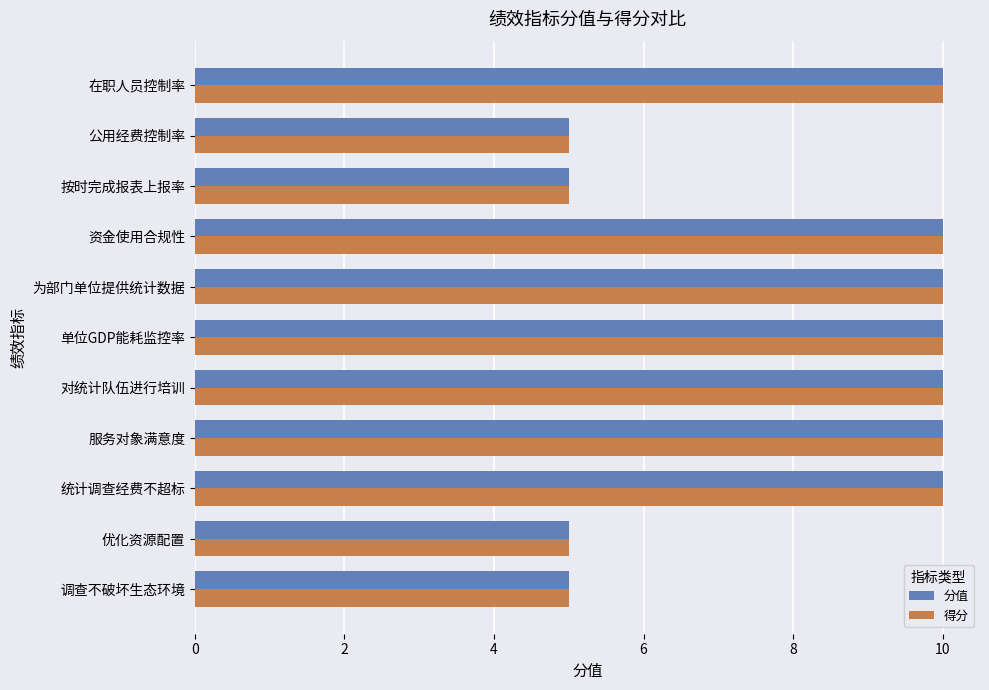

What is the maximum value for 得分?

10